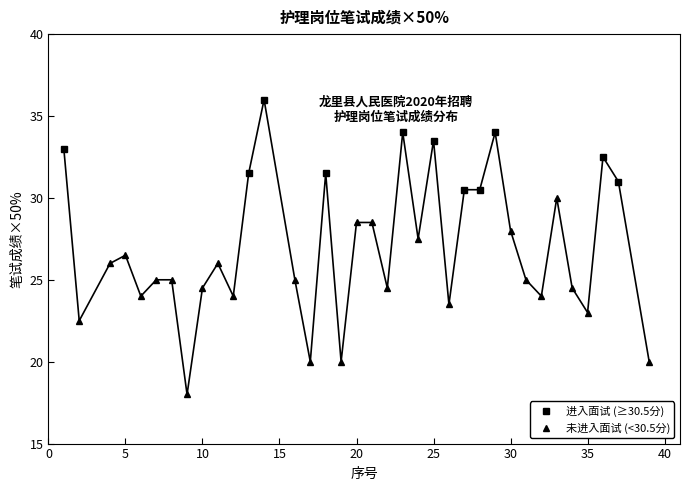

How many data points are less than 26?

17